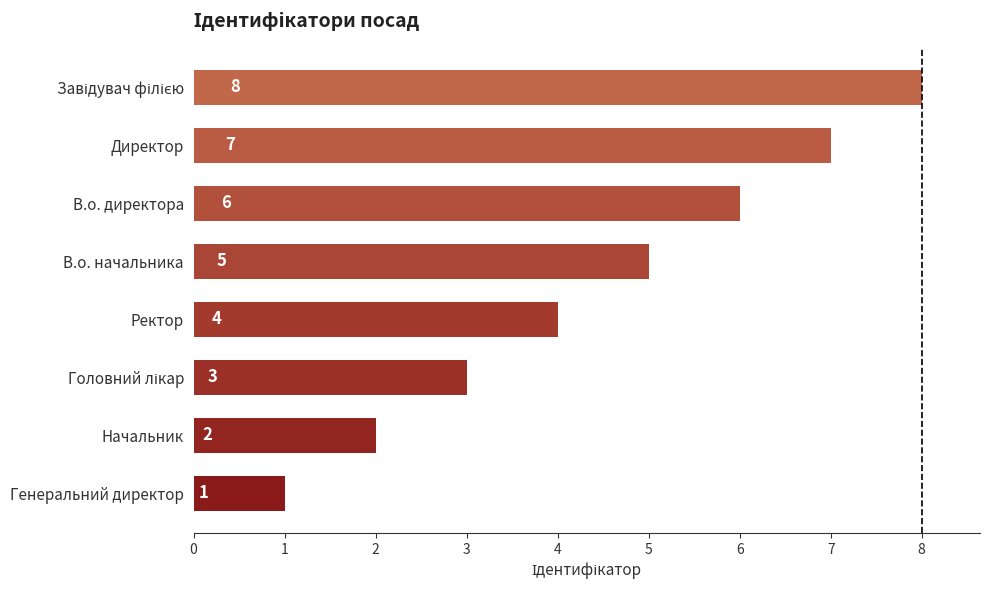

How many data points does each series have?

8